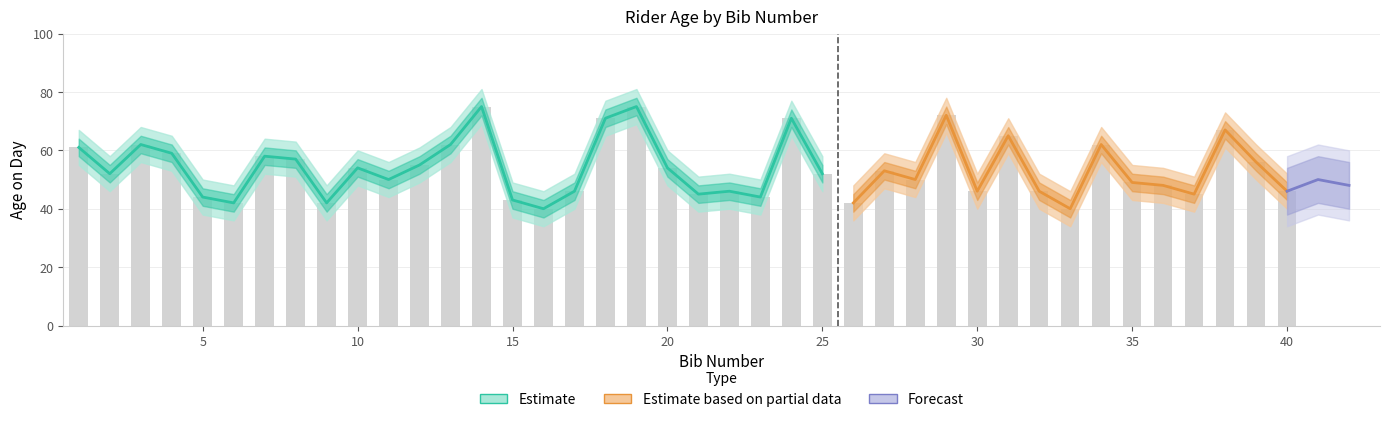

Does the chart contain stacked bars?

No